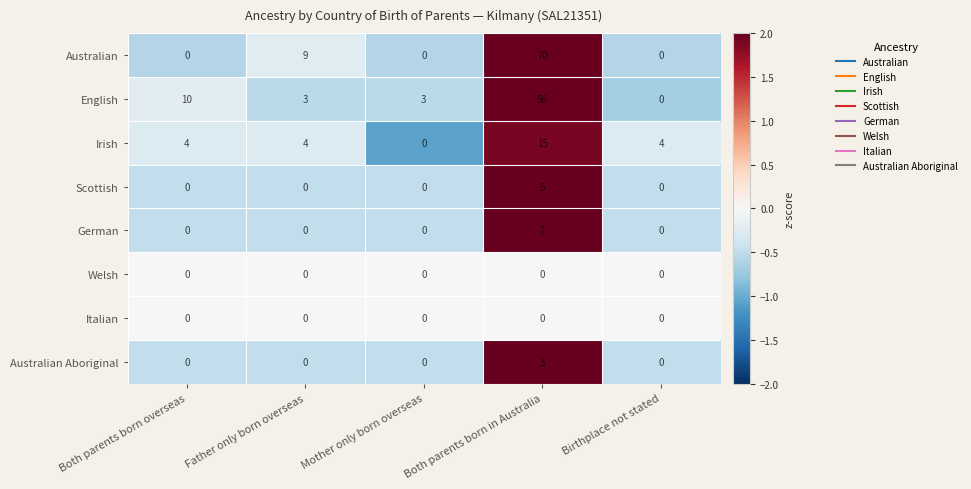

Which series has the widest spread of values?

Australian